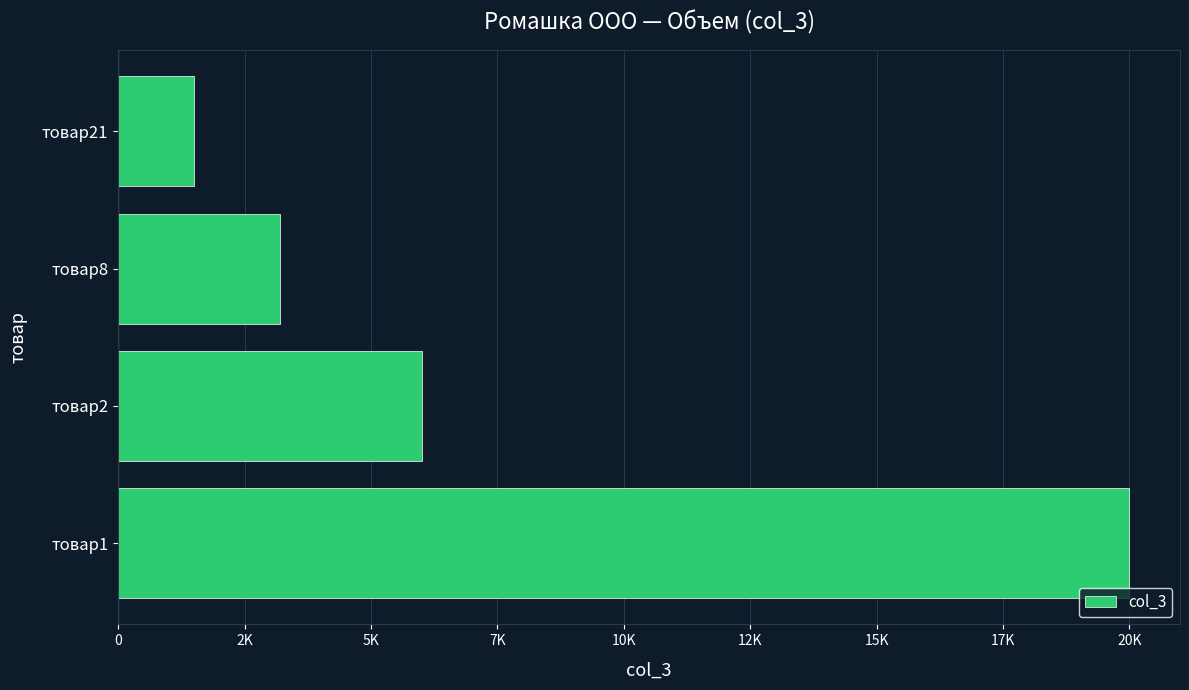

Are the bars horizontal?

Yes